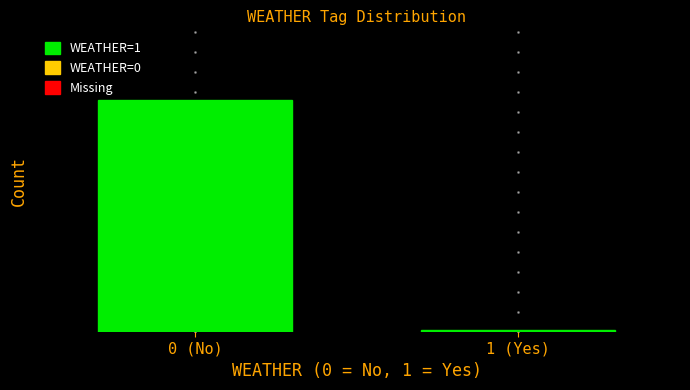

Does the chart contain any negative values?

No